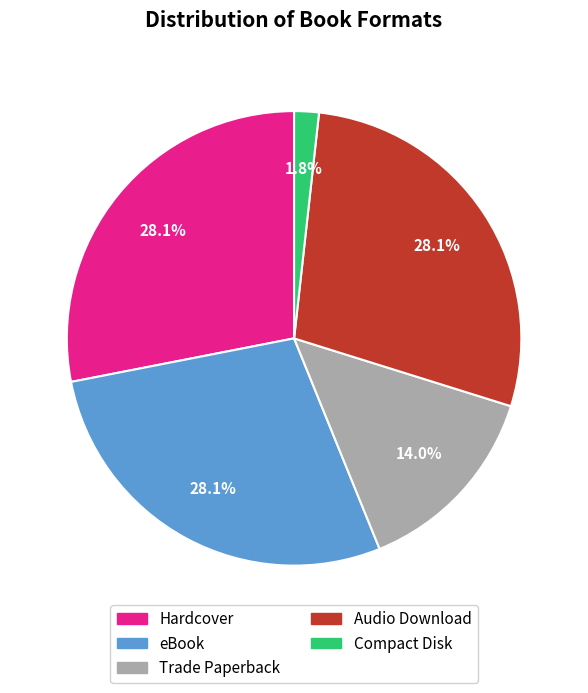

Is it true that eBook is 21% of the pie?

False